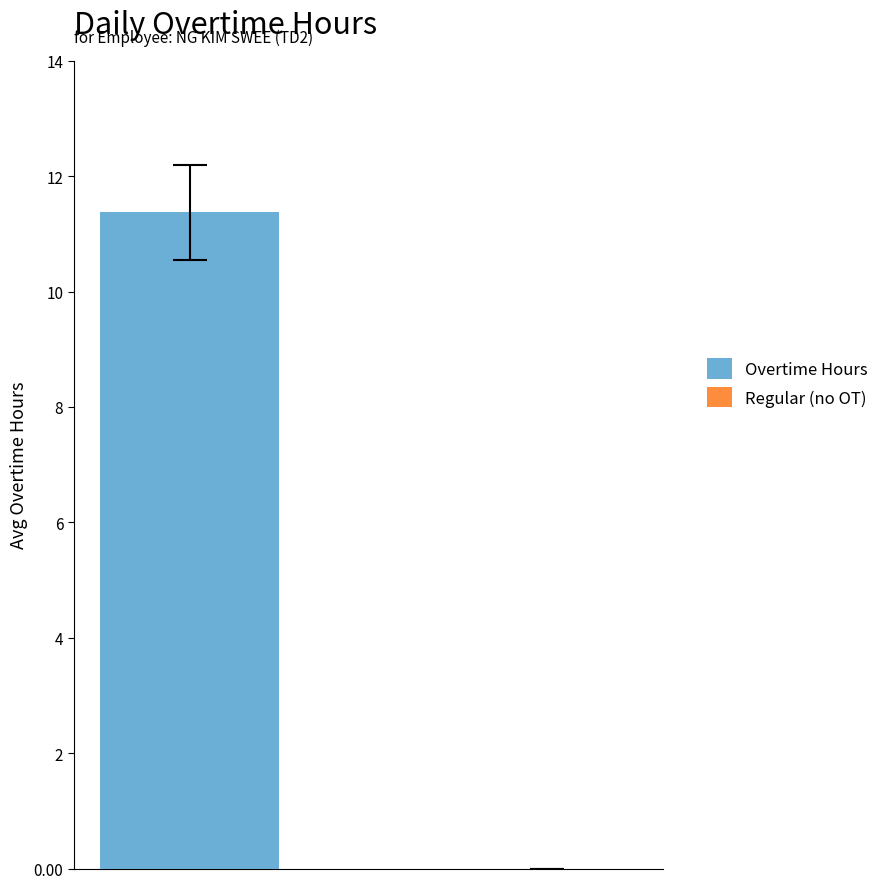

What is the spread (max minus min) of values at Day 2 (Wed)?

11.8